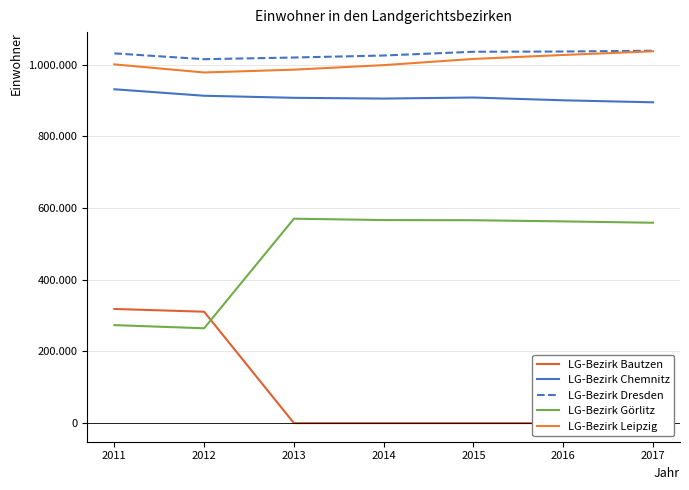

What is the average value of the LG-Bezirk Leipzig series?

1006760